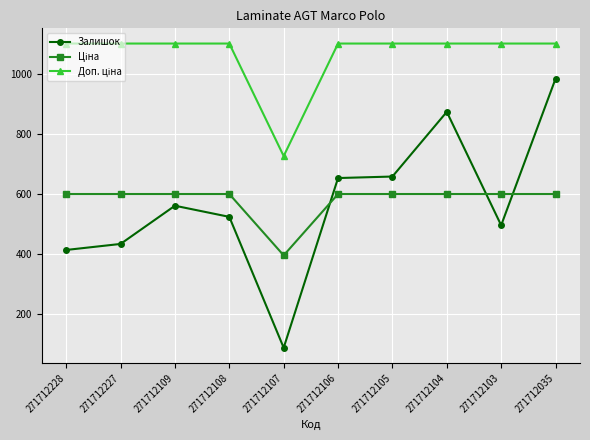

What is the spread (max minus min) of values at 271712103?

604.0